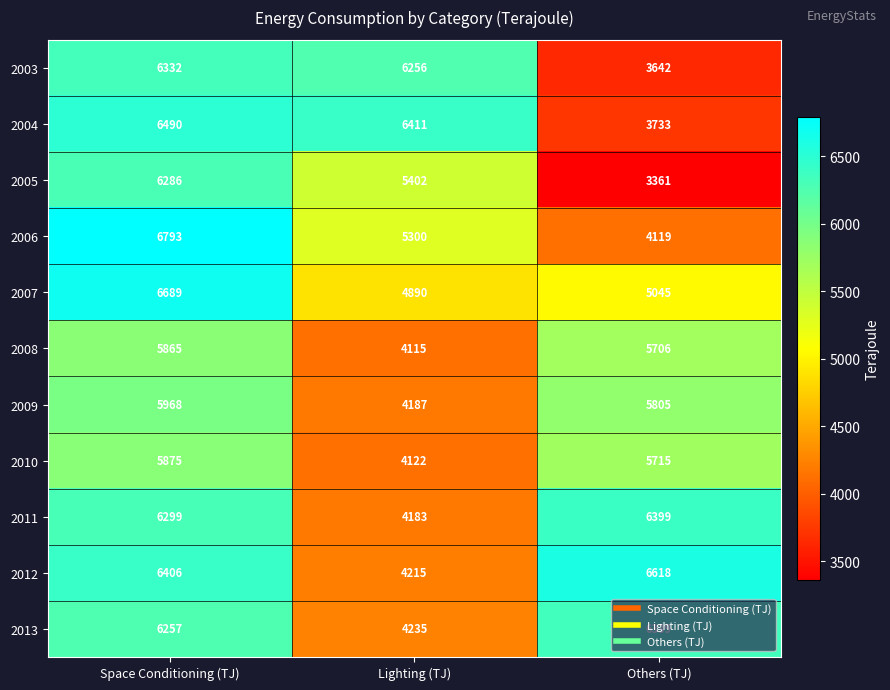

True or false: 2008 has a value of 5706 at Others (TJ).

True